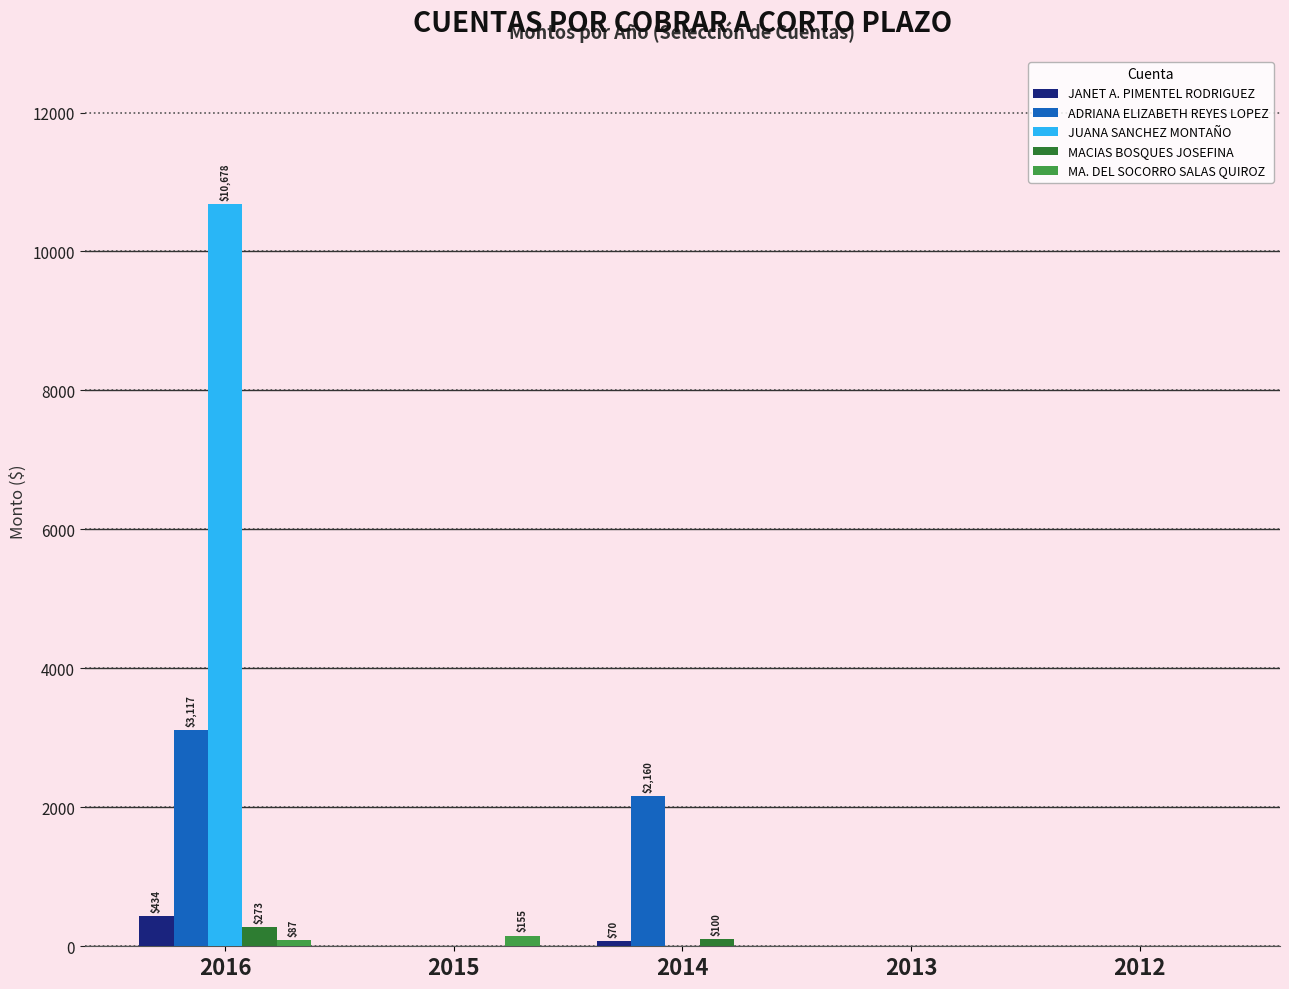

Between 2014 and 2012, which series saw the biggest shift?

ADRIANA ELIZABETH REYES LOPEZ